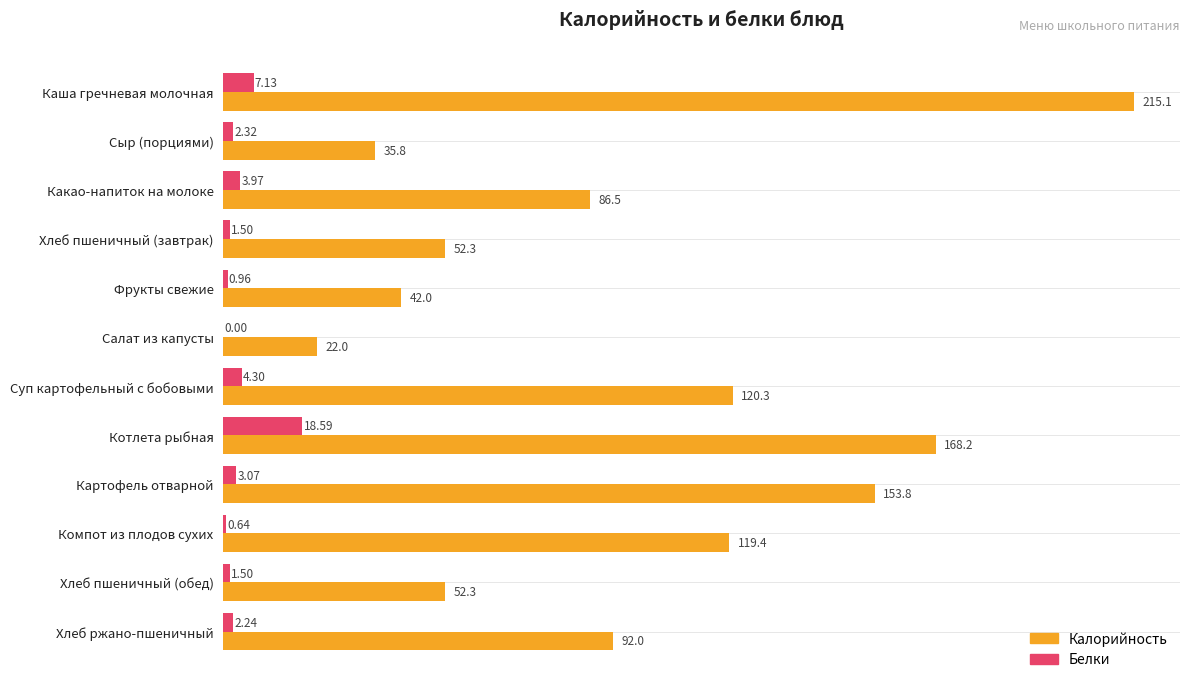

What is the sum of all Белки values?

46.2